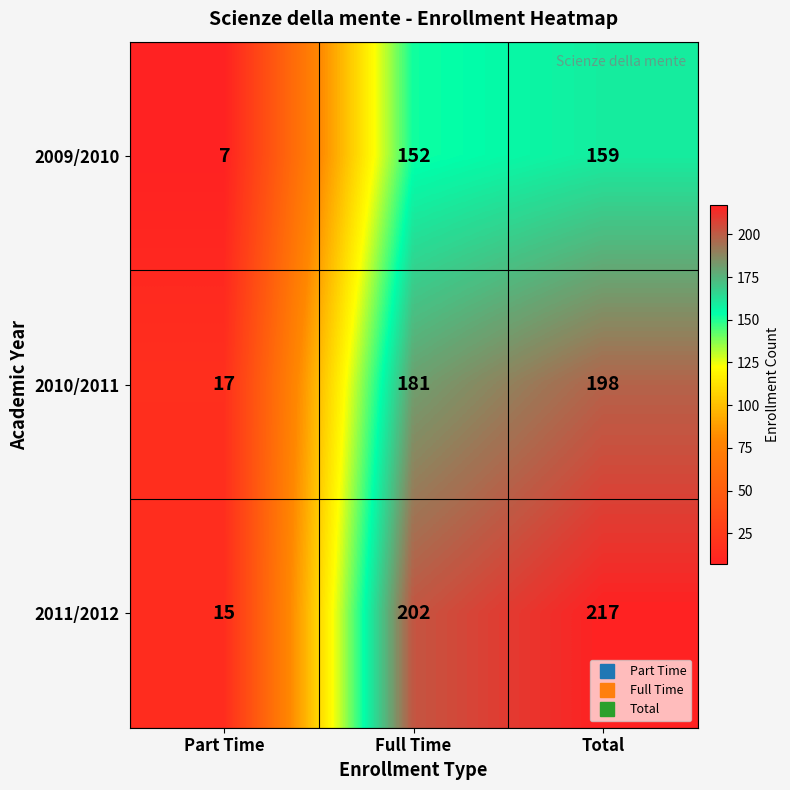

Between Part Time and Total, which series saw the biggest shift?

2011/2012